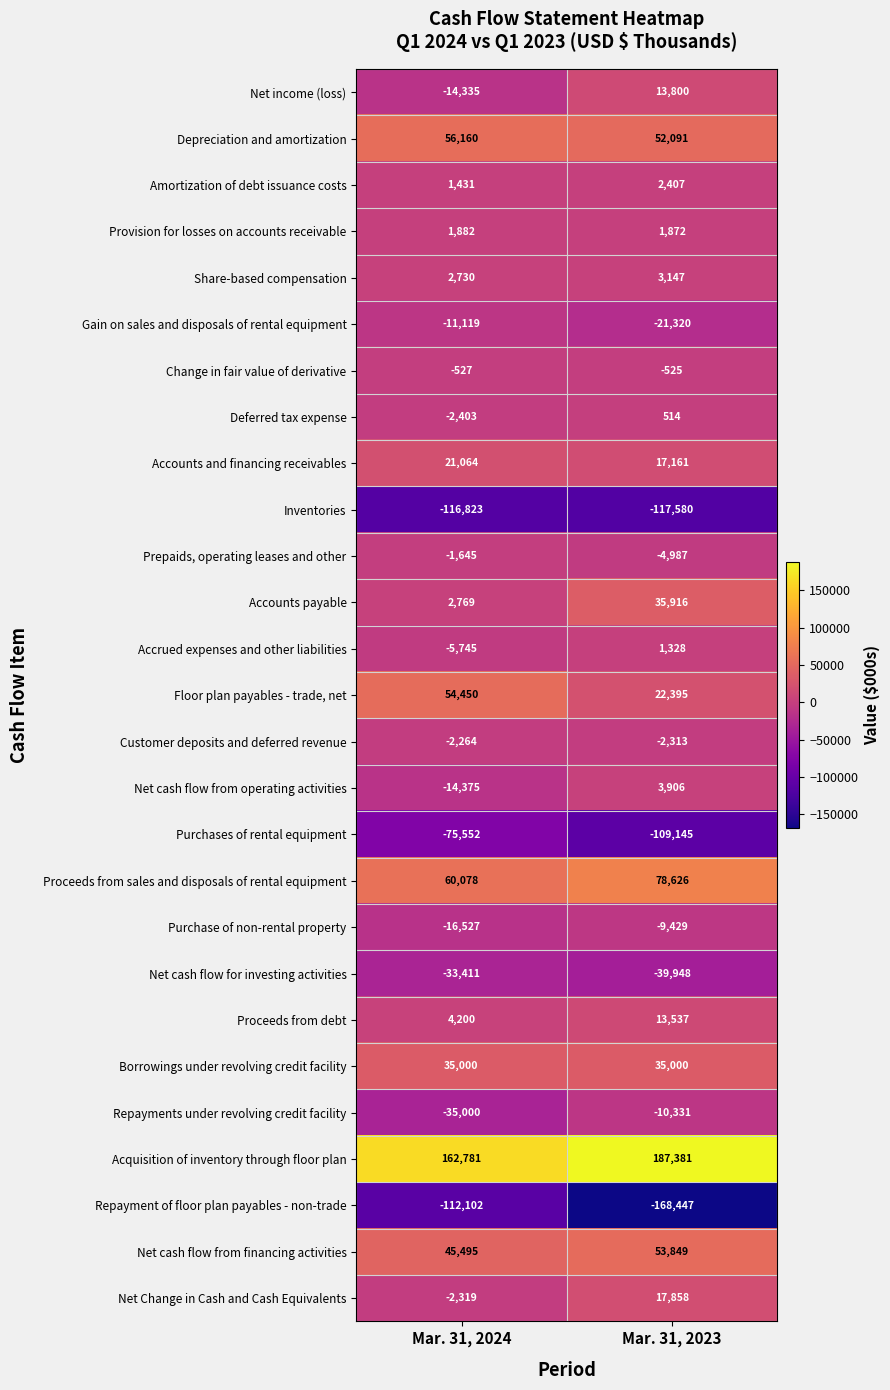

At Mar. 31, 2023, list the series in order from smallest to largest.

Repayment of floor plan payables - non-trade, Inventories, Purchases of rental equipment, Net cash flow for investing activities, Gain on sales and disposals of rental equipment, Repayments under revolving credit facility, Purchase of non-rental property, Prepaids, operating leases and other, Customer deposits and deferred revenue, Change in fair value of derivative, Deferred tax expense, Accrued expenses and other liabilities, Provision for losses on accounts receivable, Amortization of debt issuance costs, Share-based compensation, Net cash flow from operating activities, Proceeds from debt, Net income (loss), Accounts and financing receivables, Net Change in Cash and Cash Equivalents, Floor plan payables - trade, net, Borrowings under revolving credit facility, Accounts payable, Depreciation and amortization, Net cash flow from financing activities, Proceeds from sales and disposals of rental equipment, Acquisition of inventory through floor plan